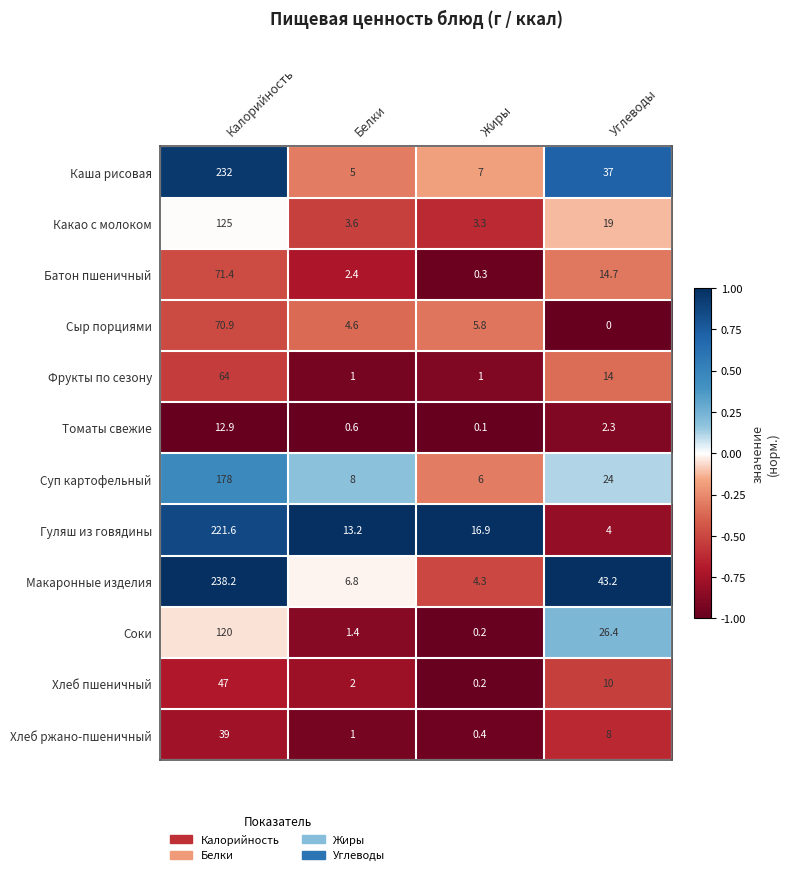

The value of Хлеб ржано-пшеничный at Белки is 1.4. True or false?

False